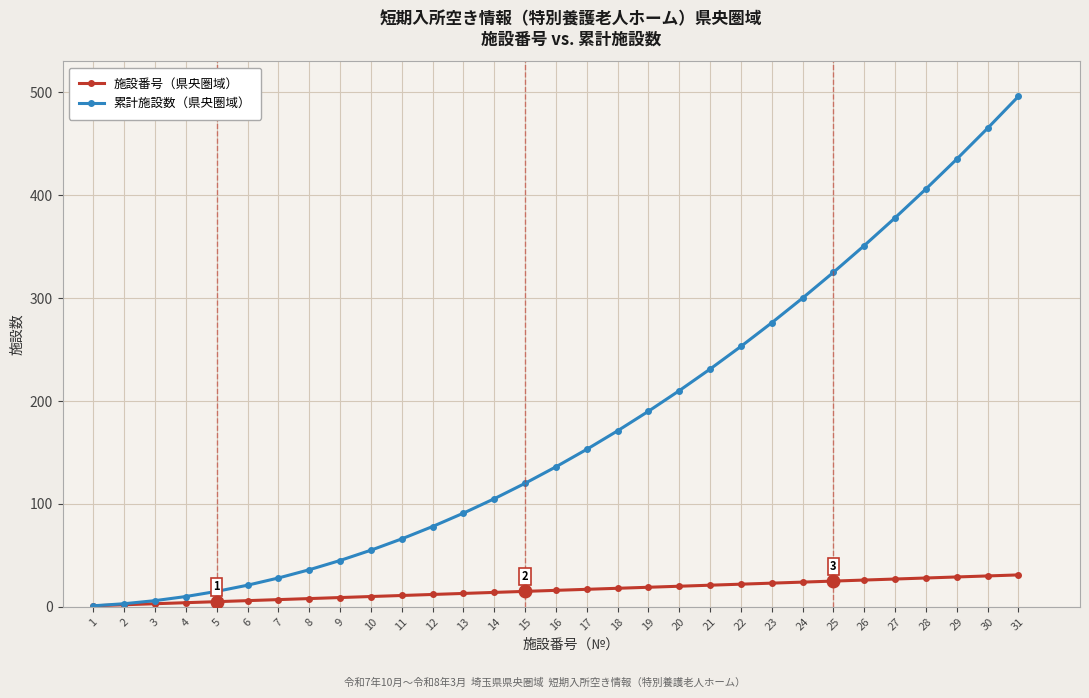

List the series in order of their peak value, lowest first.

施設番号（県央圏域）, 累計施設数（県央圏域）